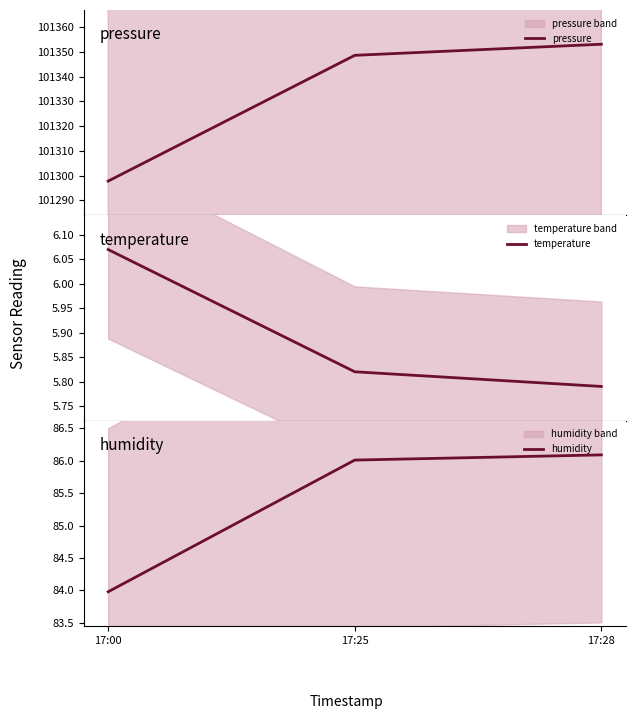

At which category is the sum across all series the highest?

17:28